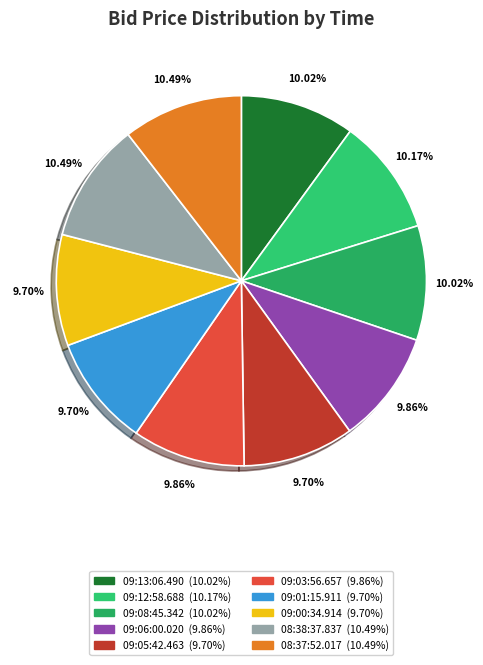

To the nearest percent, what is the average slice percentage?

10%